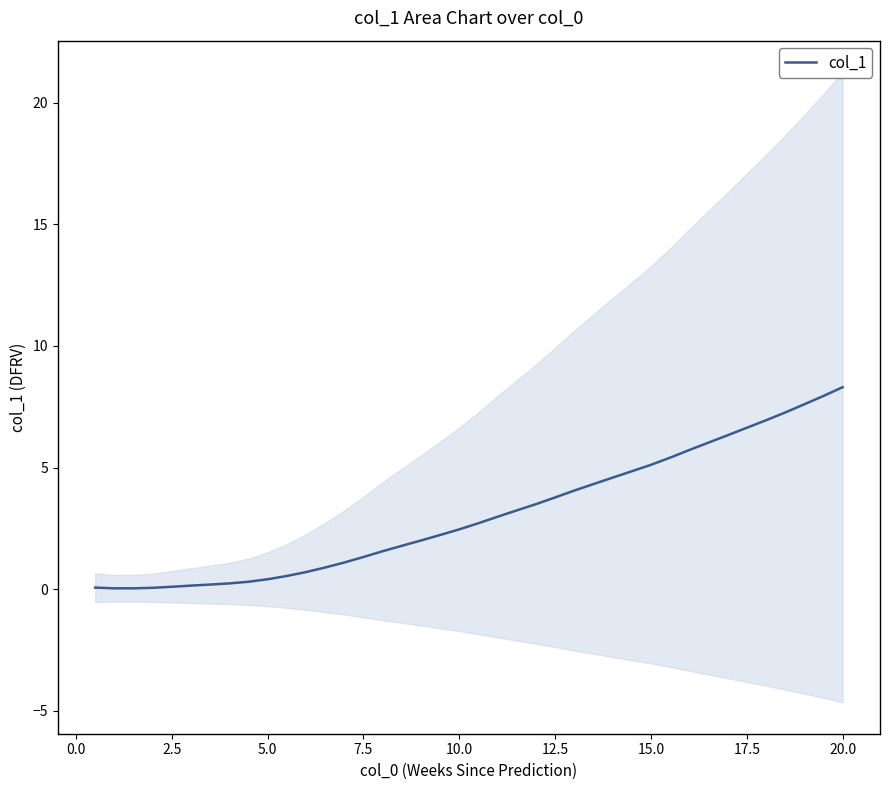

What is the highest value of the col_1 series?

8.3